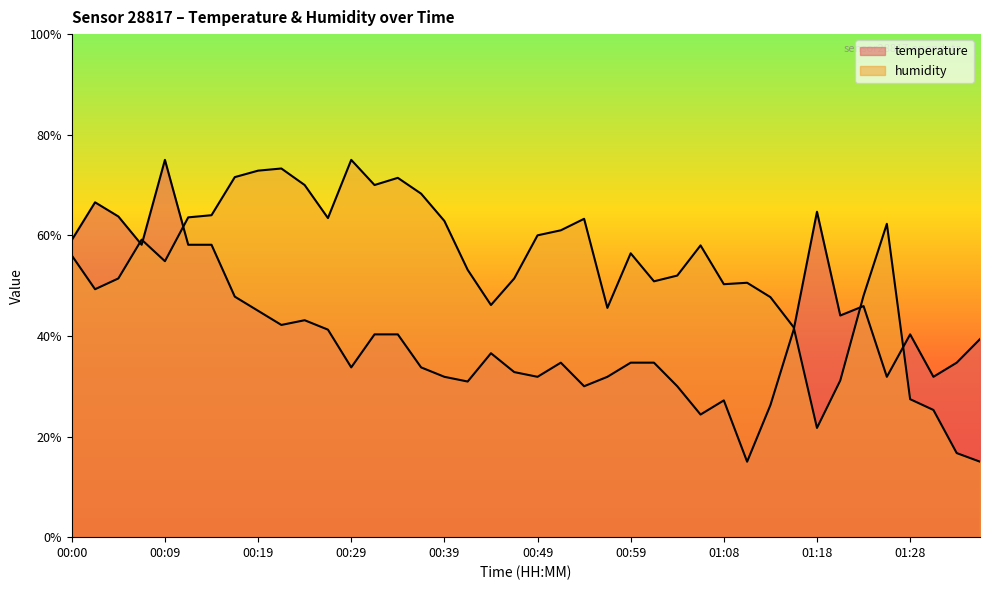

Reading right to left, extract all data points from this chart.

temperature: 01:35=39.4	01:33=34.7	01:30=31.9	01:28=40.3	01:25=31.9	01:23=45.9	01:21=44.1	01:18=64.7	01:16=41.3	01:13=26.3	01:11=15.0	01:08=27.2	01:06=24.4	01:03=30.0	01:01=34.7	00:59=34.7	00:56=31.9	00:54=30.0	00:51=34.7	00:49=31.9	00:46=32.8	00:44=36.6	00:41=30.9	00:39=31.9	00:36=33.7	00:34=40.3	00:31=40.3	00:29=33.7	00:27=41.3	00:24=43.1	00:22=42.2	00:19=45.0	00:17=47.8	00:14=58.1	00:12=58.1	00:09=75.0	00:07=58.1	00:05=63.7	00:02=66.6	00:00=59.1
humidity: 01:35=15.0	01:33=16.7	01:30=25.3	01:28=27.4	01:25=62.3	01:23=48.0	01:21=31.1	01:18=21.7	01:16=41.7	01:13=47.7	01:11=50.6	01:08=50.3	01:06=58.0	01:03=52.0	01:01=50.9	00:59=56.4	00:56=45.6	00:54=63.3	00:51=61.0	00:49=60.0	00:46=51.4	00:44=46.1	00:41=53.1	00:39=62.9	00:36=68.3	00:34=71.4	00:31=70.0	00:29=75.0	00:27=63.4	00:24=70.0	00:22=73.3	00:19=72.9	00:17=71.6	00:14=64.0	00:12=63.6	00:09=54.9	00:07=59.1	00:05=51.4	00:02=49.3	00:00=56.0